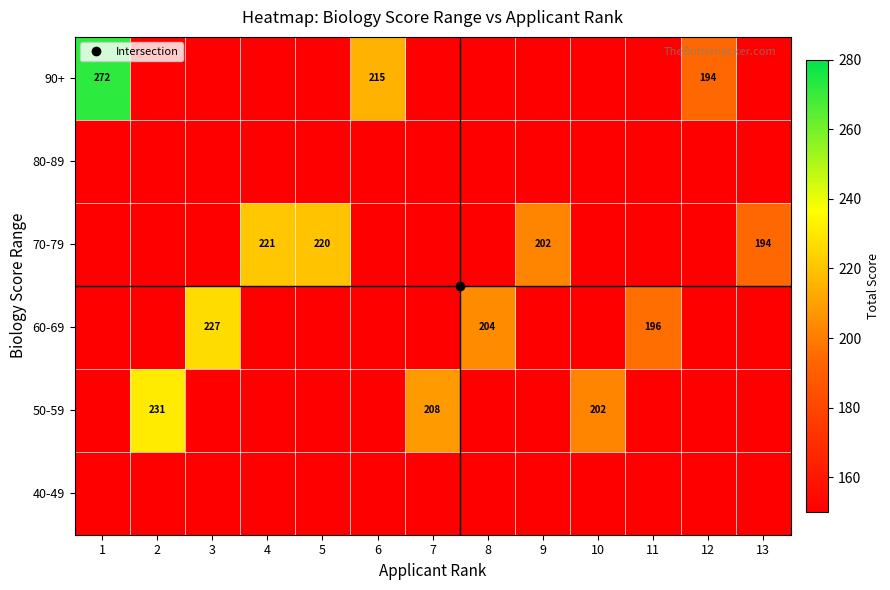

List the series in order of their peak value, lowest first.

40-49, 80-89, 70-79, 60-69, 50-59, 90+